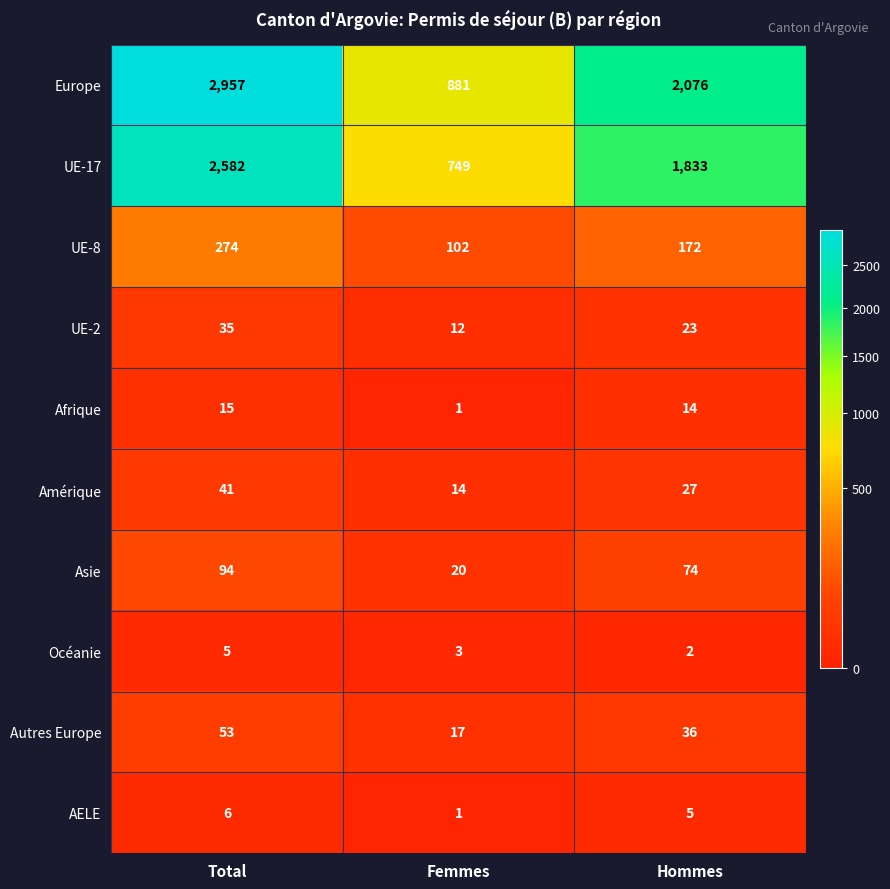

At which category is the sum across all series the highest?

Total